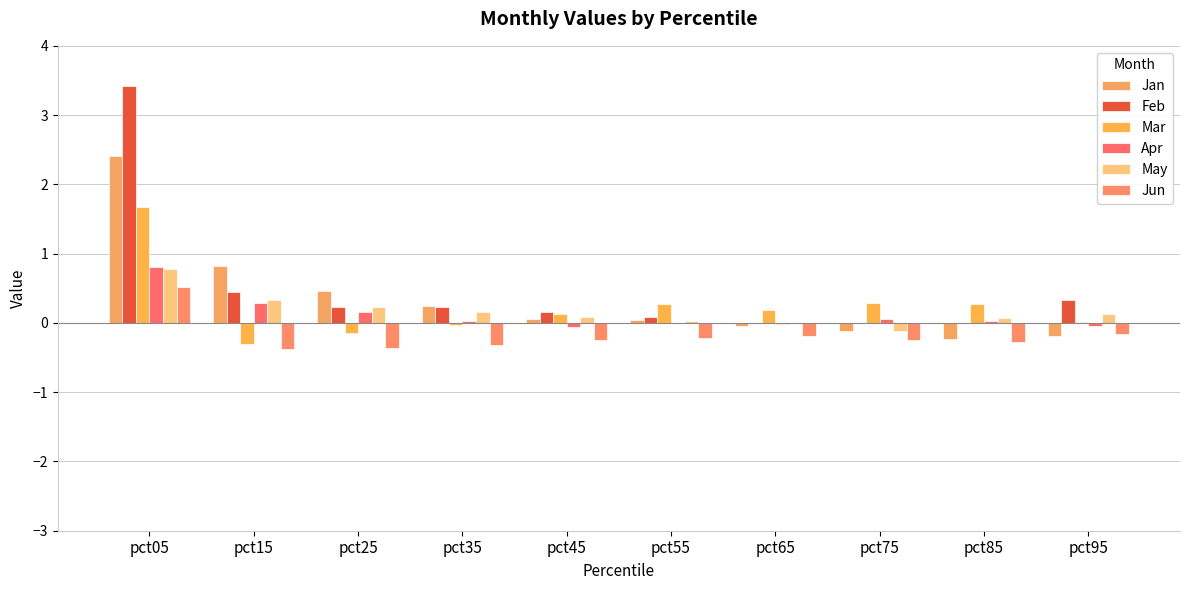

True or false: Jan has a value of 0.2 at pct35.

True